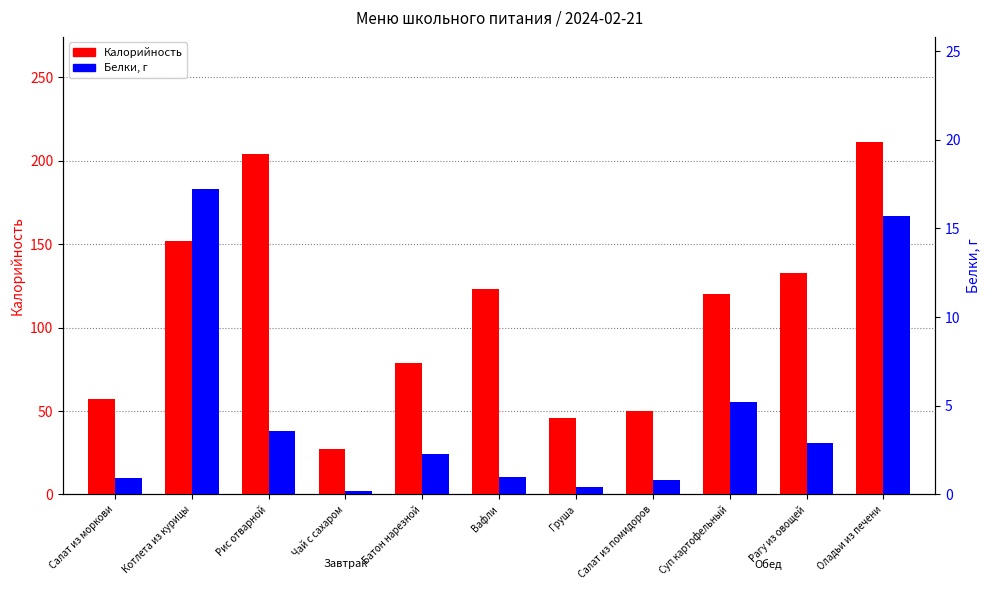

What is the highest value of the Калорийность series?

211.0